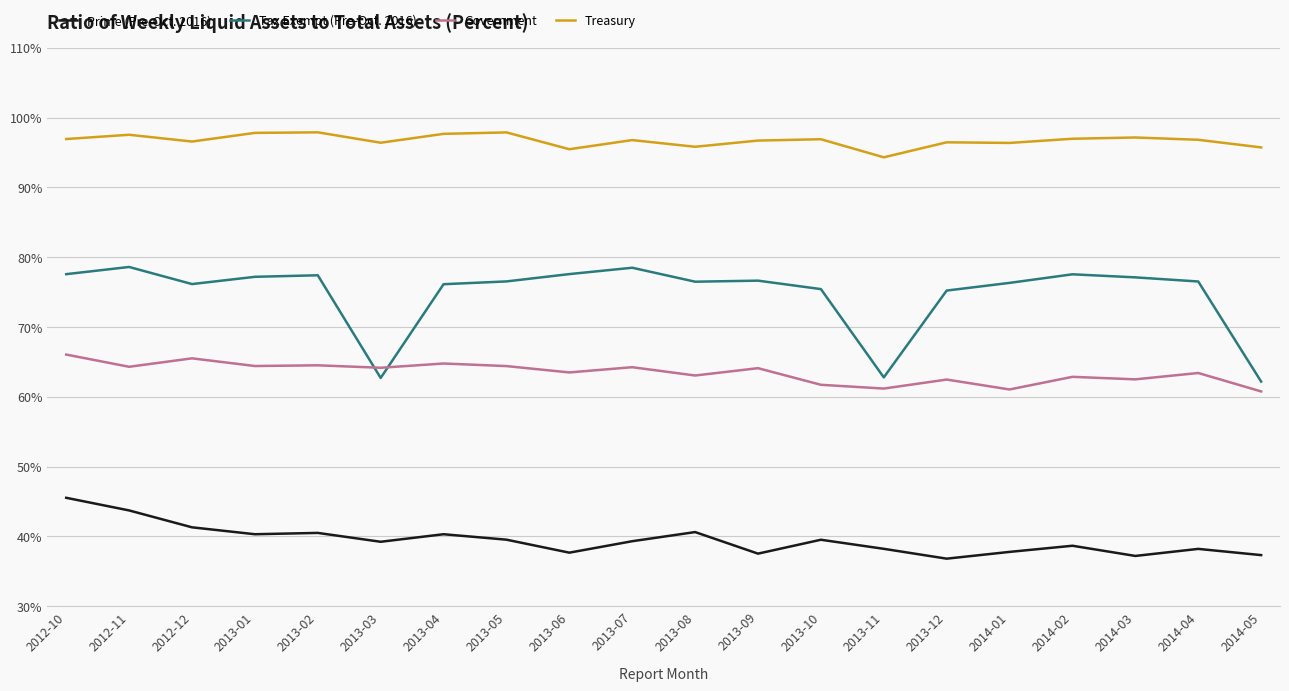

What is the lowest value of the Tax Exempt (Pre-Oct. 2016) series?

62.2